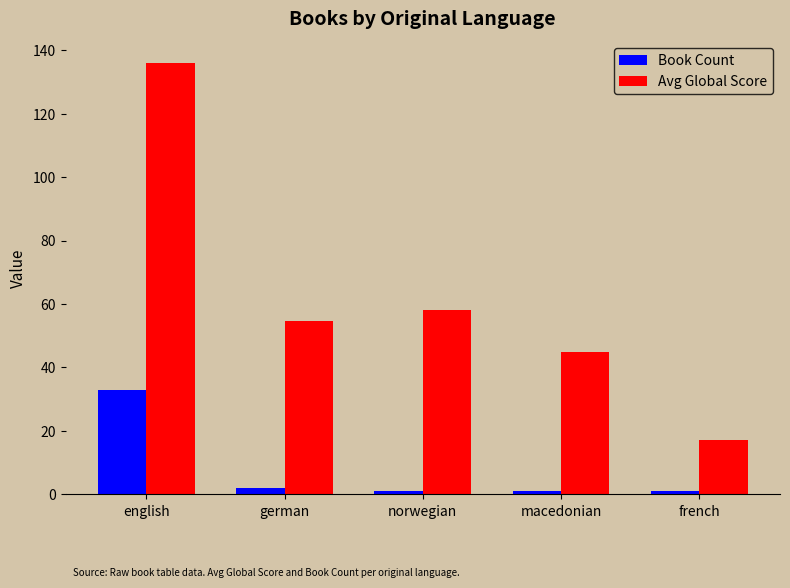

Where is Avg Global Score nearest to the value 76?

norwegian